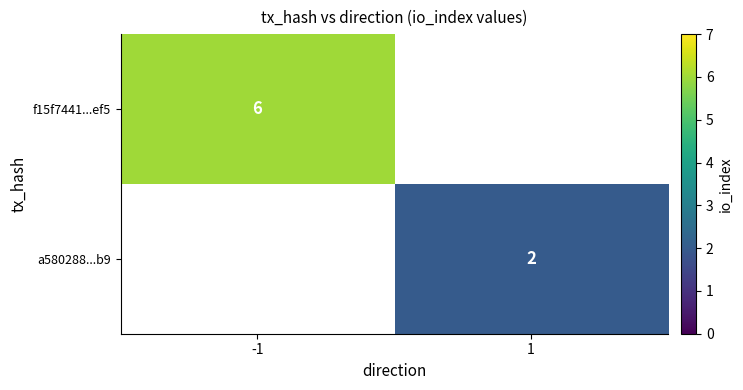

Which category has the lowest value across all series?

1